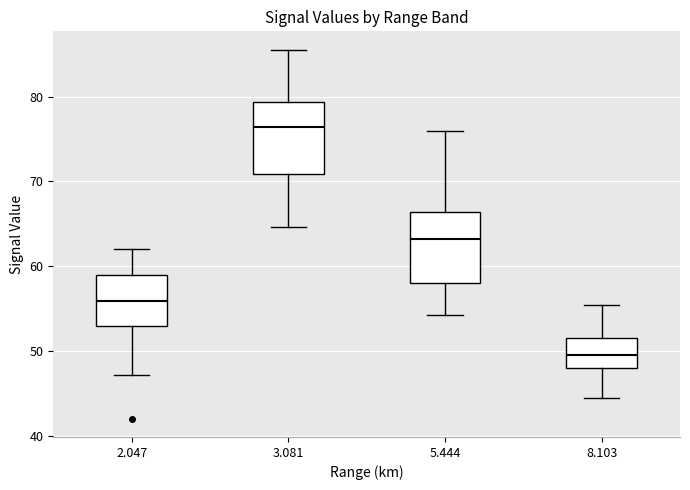

Where is the lower edge of the box at x = 5.444 on the y-axis? The values are not printed on the chart, so give them approximately, as read against the axis.

58